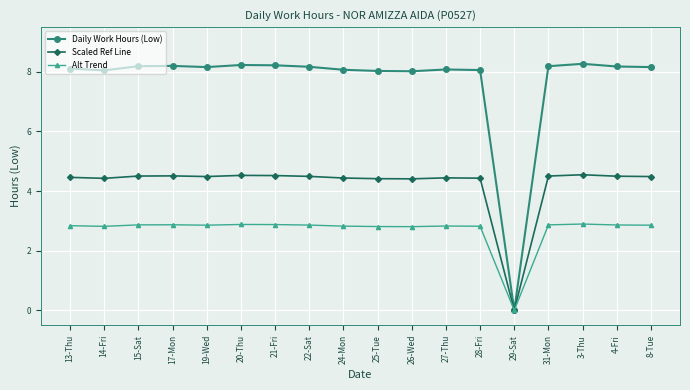

The Alt Trend series shows 1.0 at 15-Sat. True or false?

False